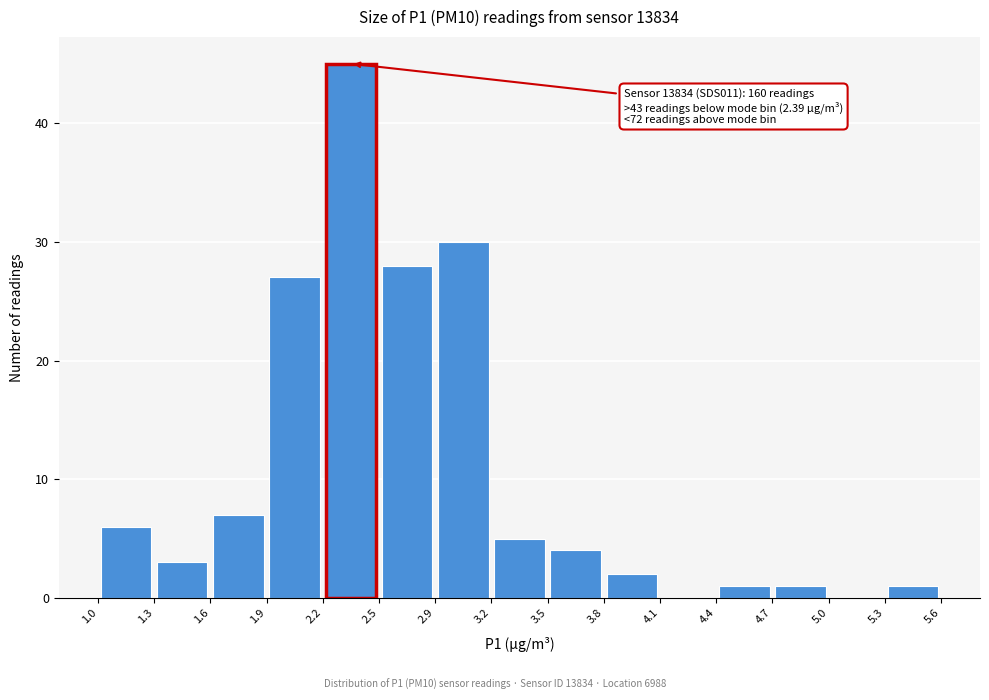

Which range on the x-axis has the tallest bar?

2.2 to 2.5